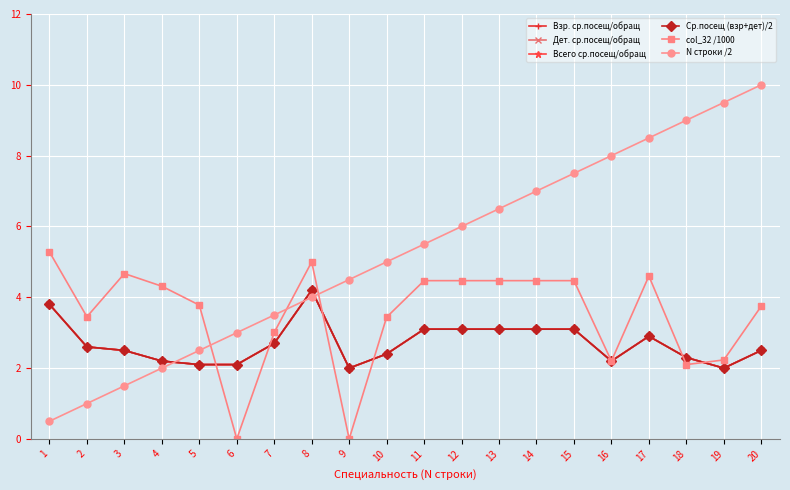

What is the highest value of the col_32 /1000 series?

5.3